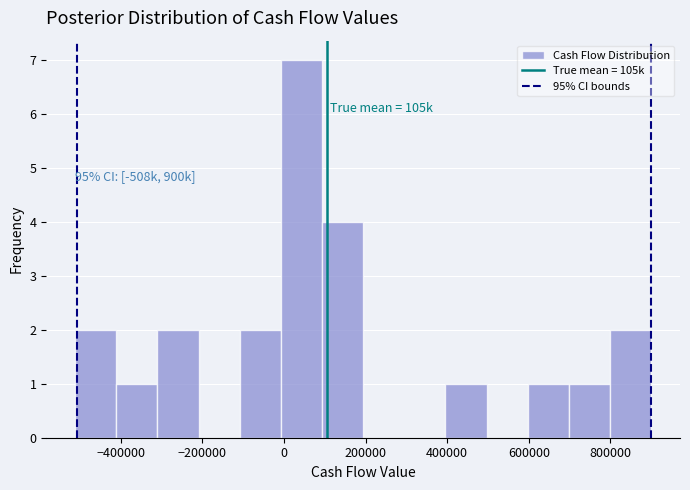

Which range on the x-axis has the tallest bar?

0 to 100000